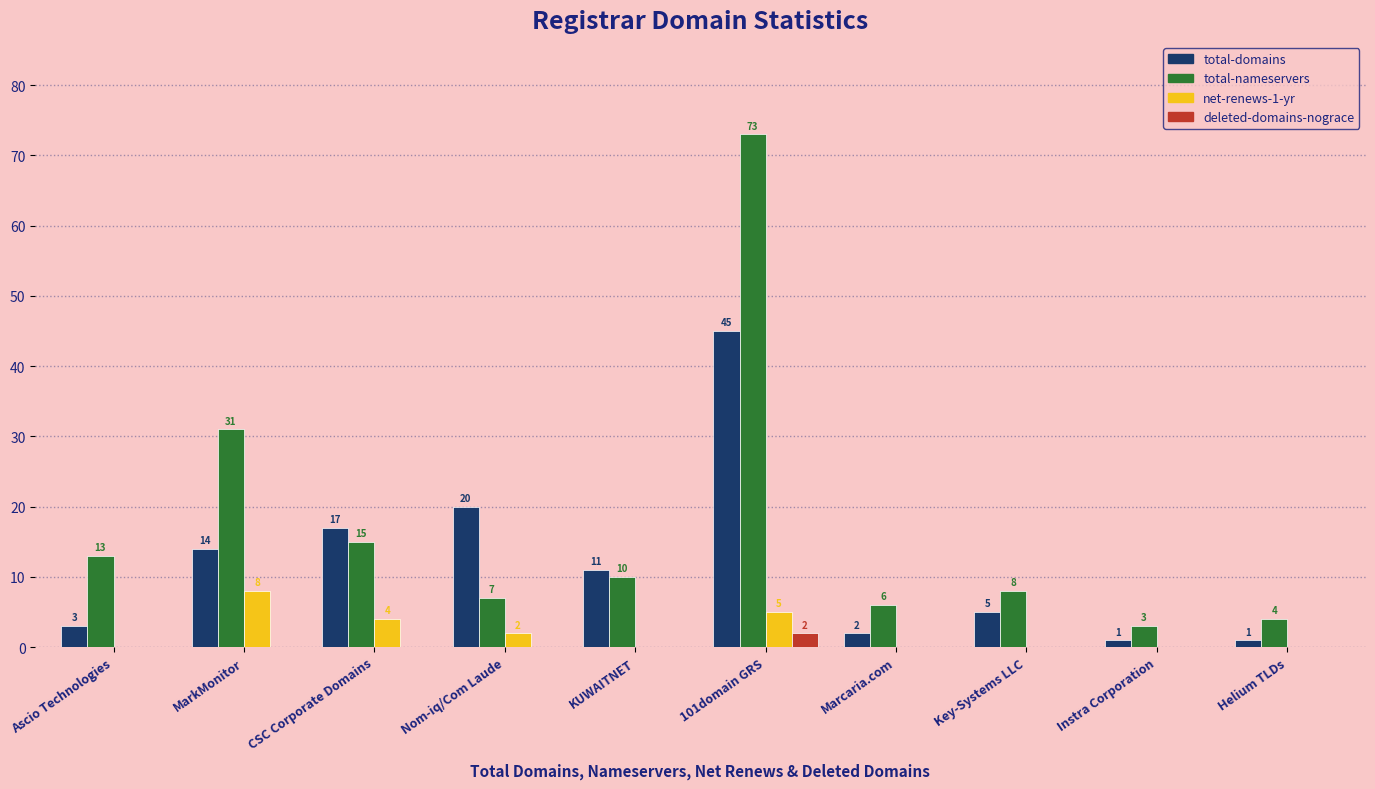

Which category has the highest value in the net-renews-1-yr series?

MarkMonitor